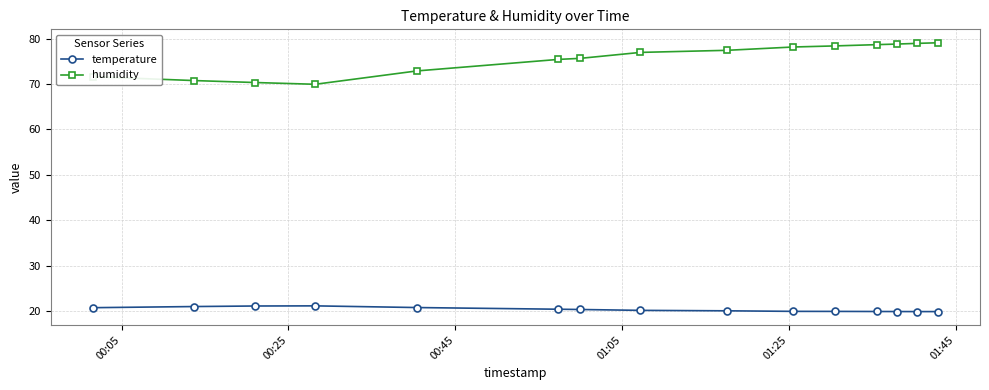

What is the value of the humidity point at the 11th from the left?

78.4